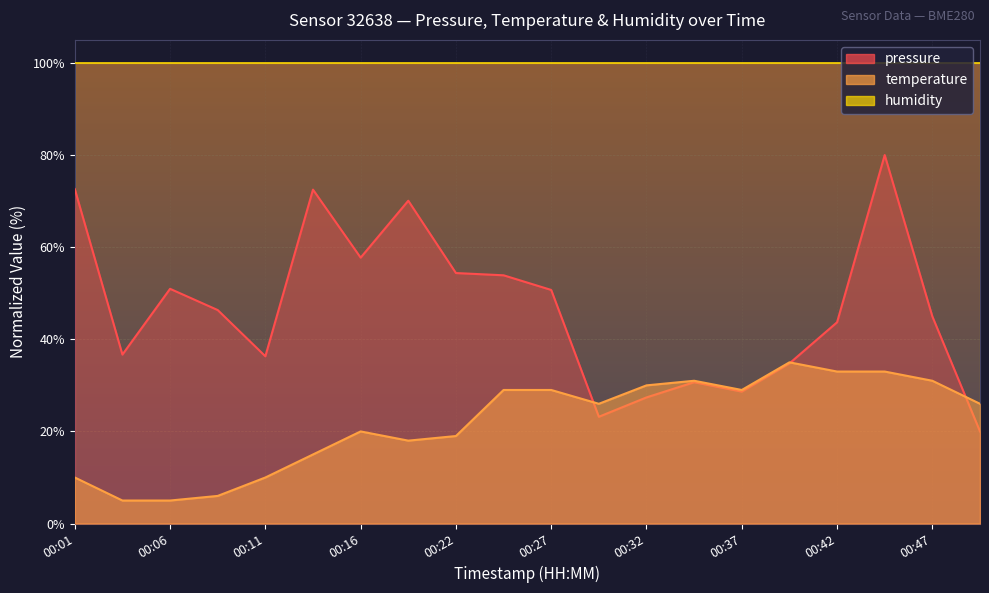

What is the minimum value for temperature?

5.0